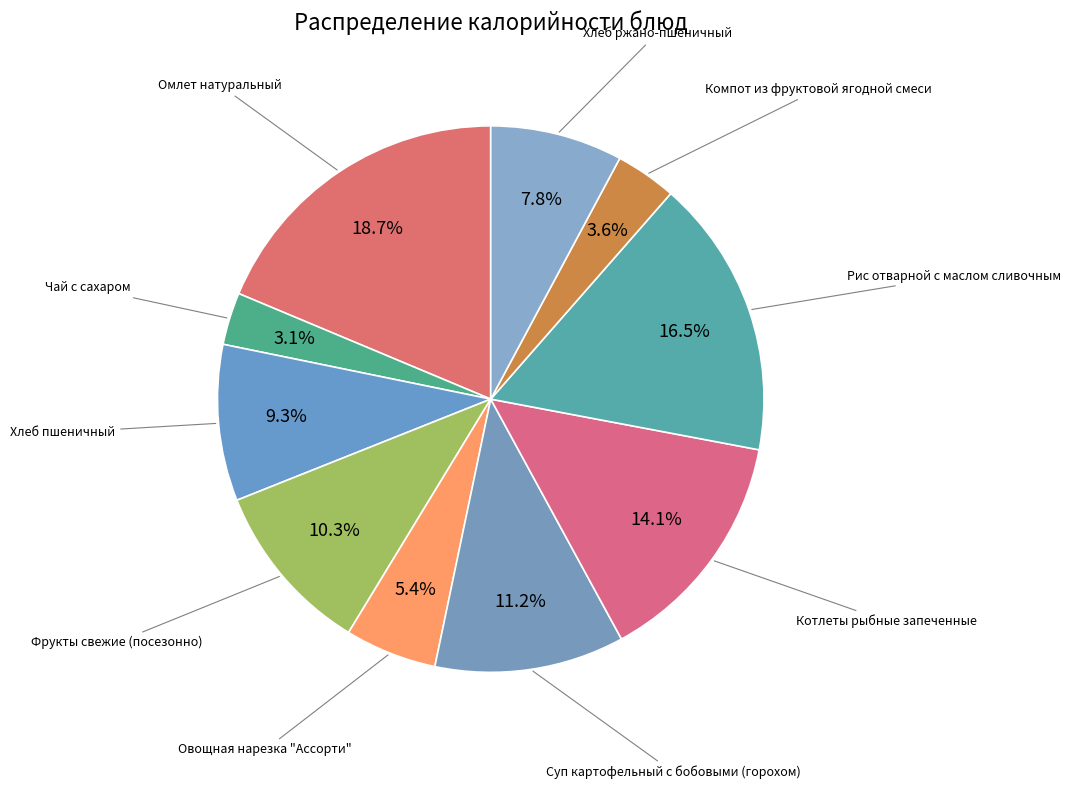

Which slice is the largest?

Омлет натуральный